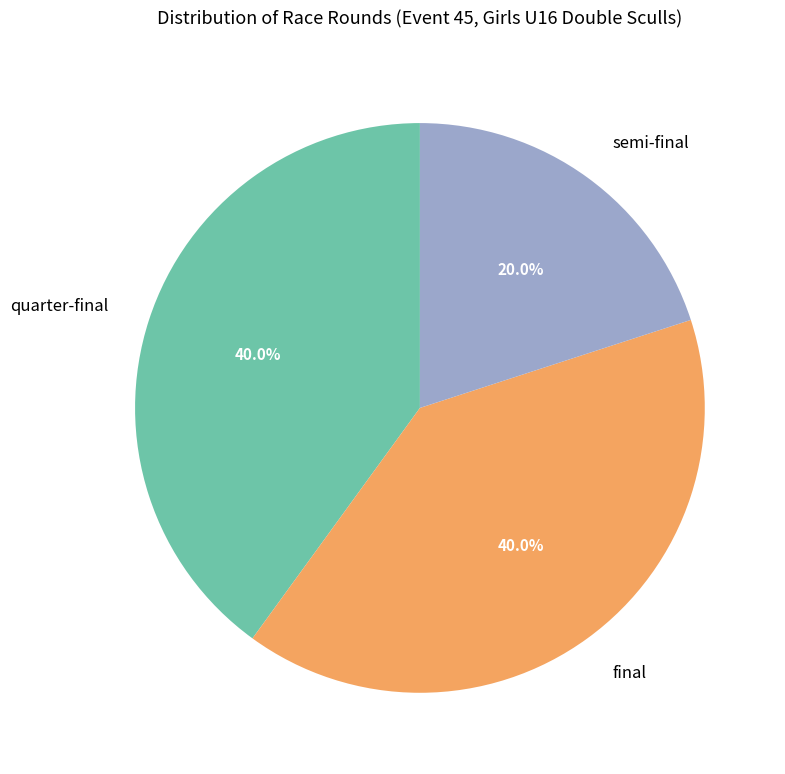

Approximately how many times larger is the value at semi-final compared to final?

0.5